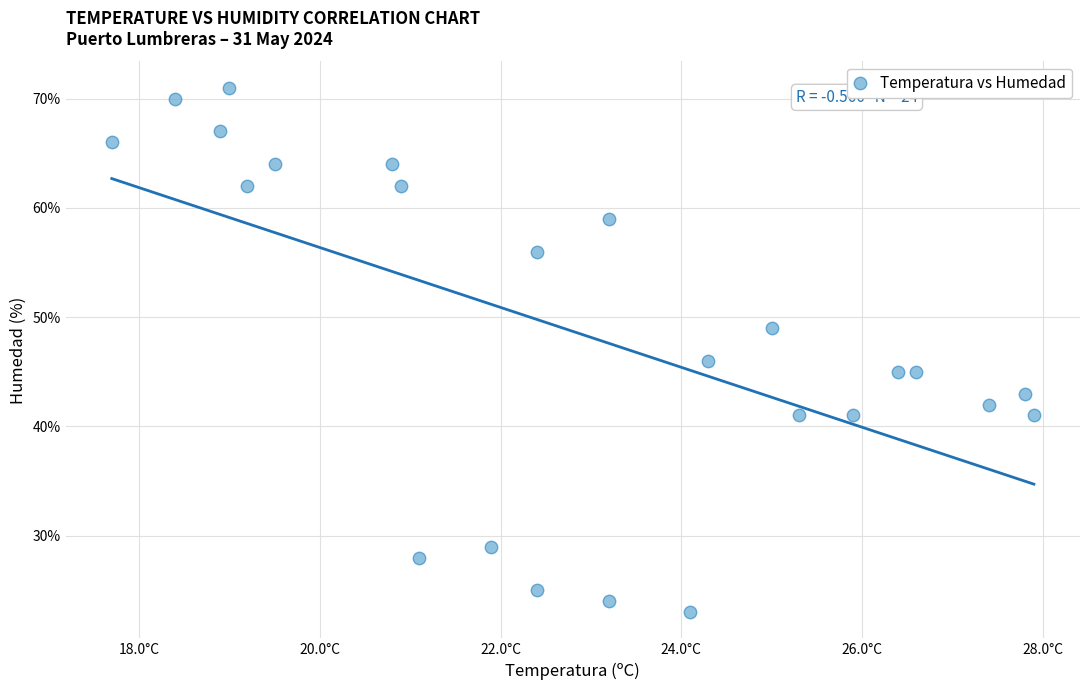

What Y value in the scatter plot is closest to 47?

46